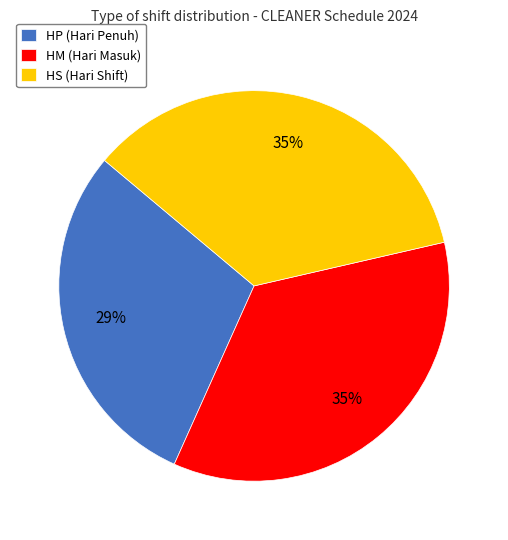

How many segments does this pie chart have?

3